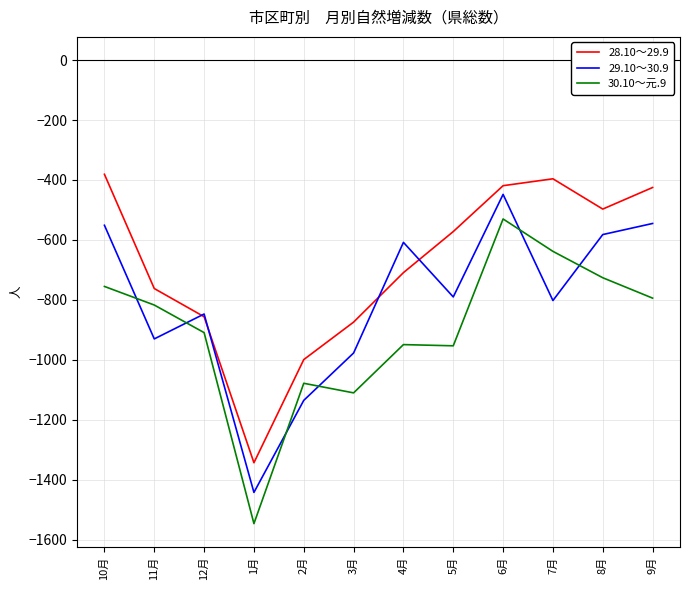

Is the value of 30.10～元.9 at 10月 greater than the value of 28.10～29.9 at 12月?

Yes